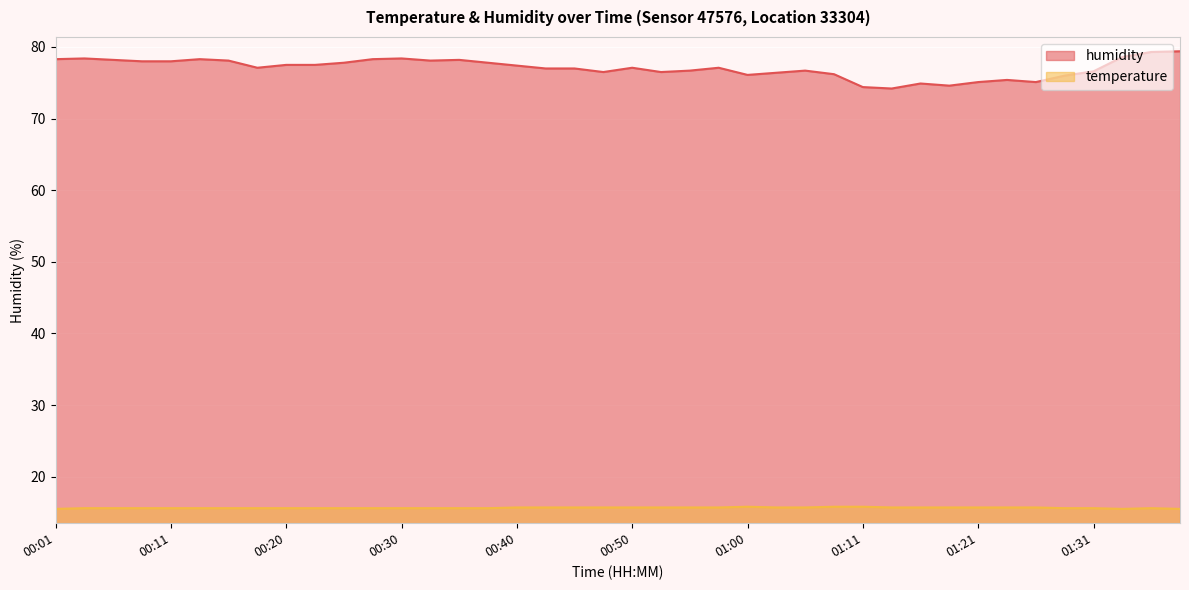

Which series has the largest total across all categories?

humidity